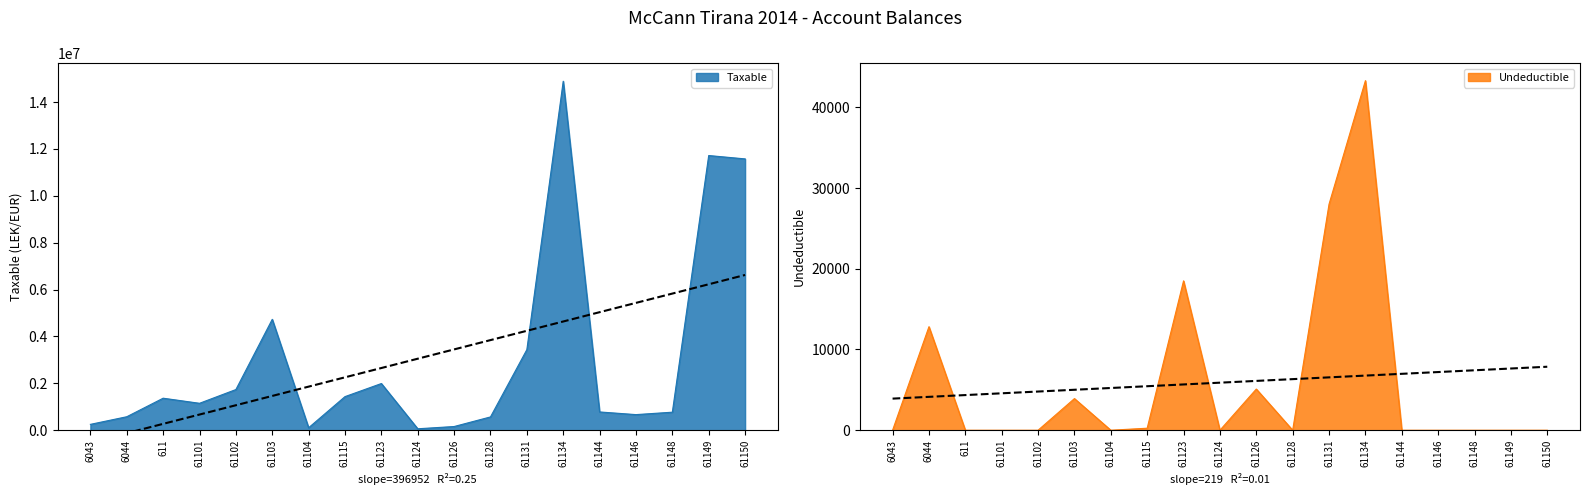

How many lines are shown in the chart?

2